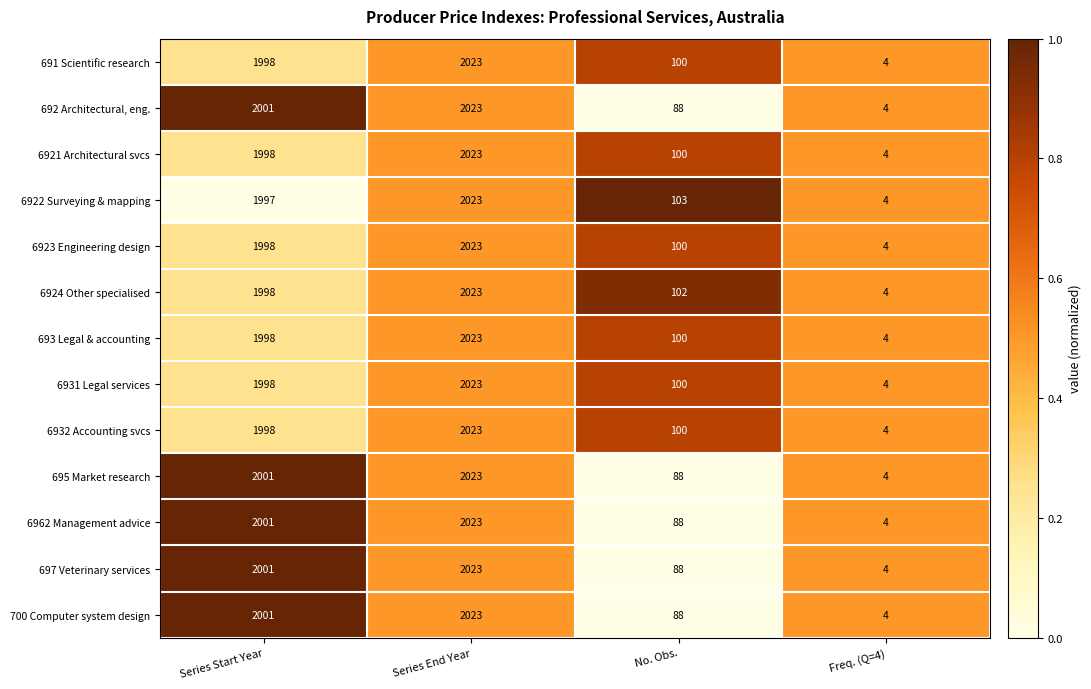

The 6932 Accounting svcs series shows 2023 at Series End Year. True or false?

True